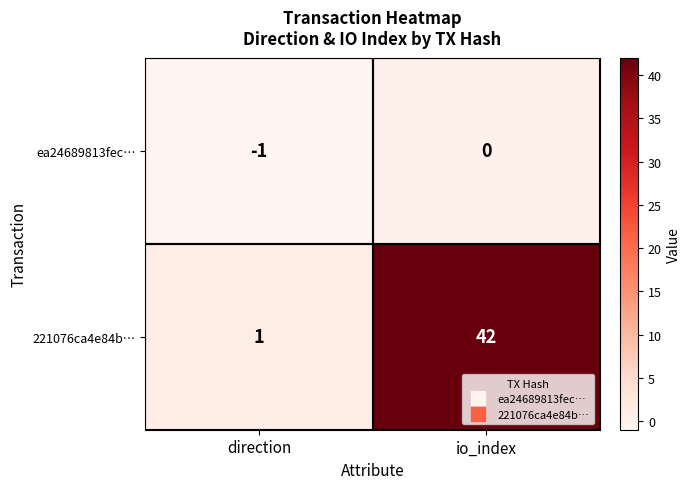

What is the maximum value shown in the chart?

42